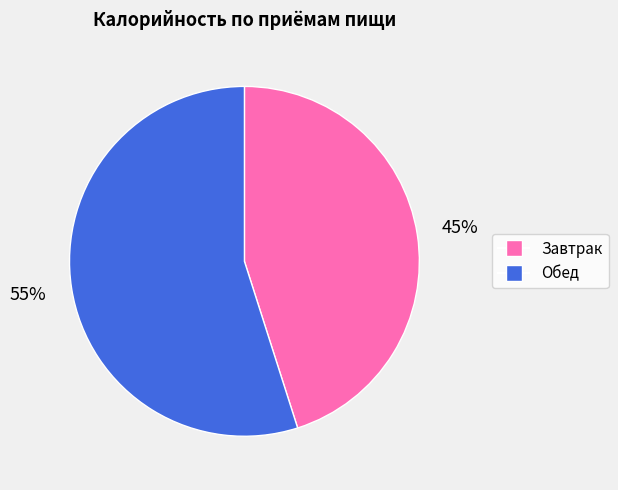

True or false: Завтрак accounts for 56% of the total.

False